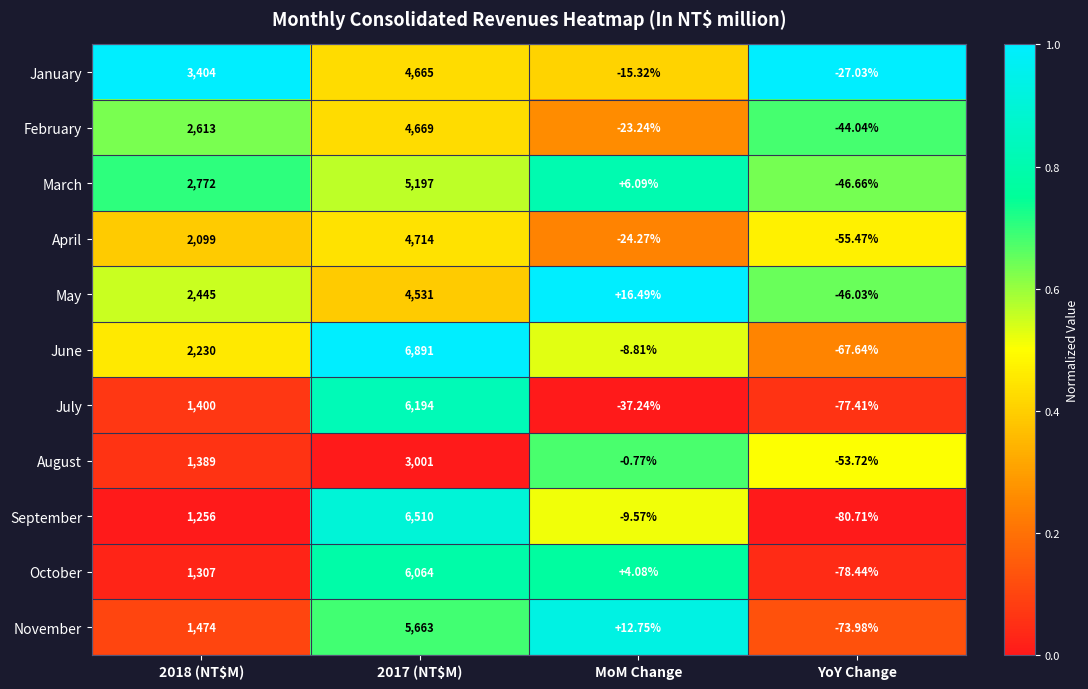

At which label does July reach its minimum?

YoY Change